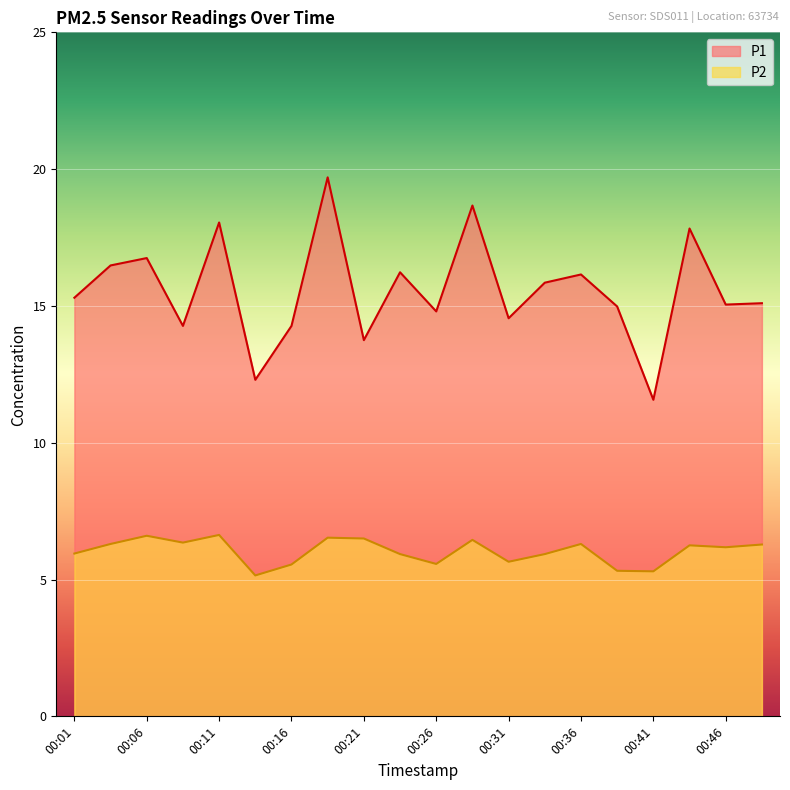

Does the chart display data point markers on the line(s)?

No